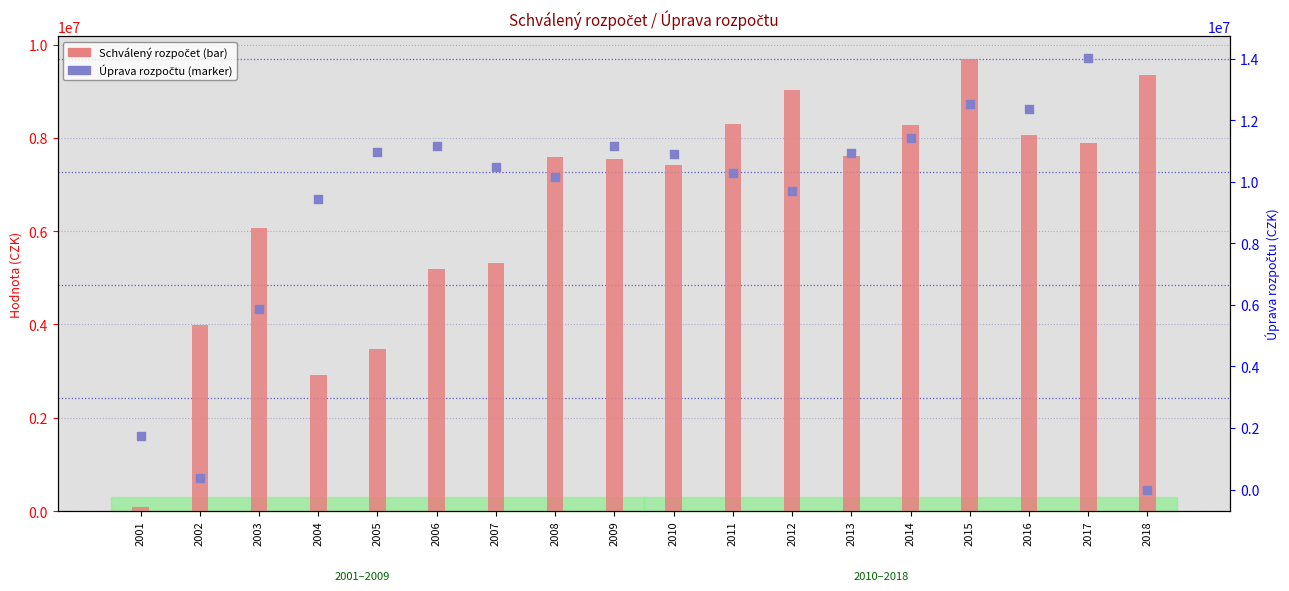

At which category is the sum across all series the highest?

2015